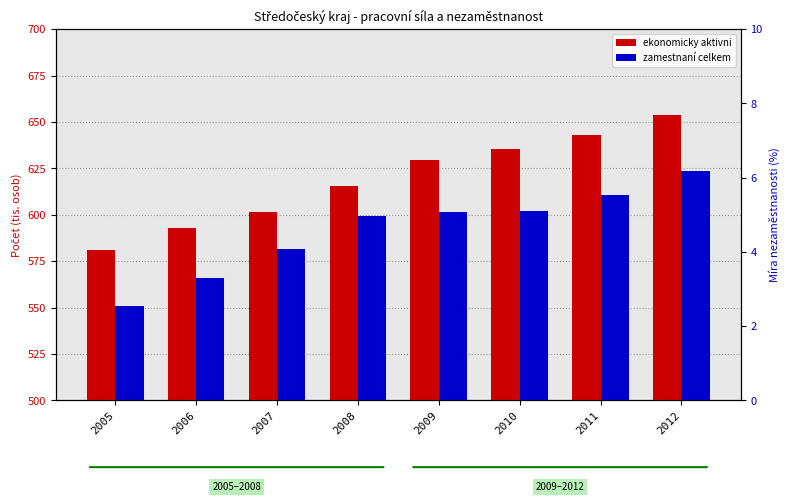

At how many categories does at least one series exceed 648?

1